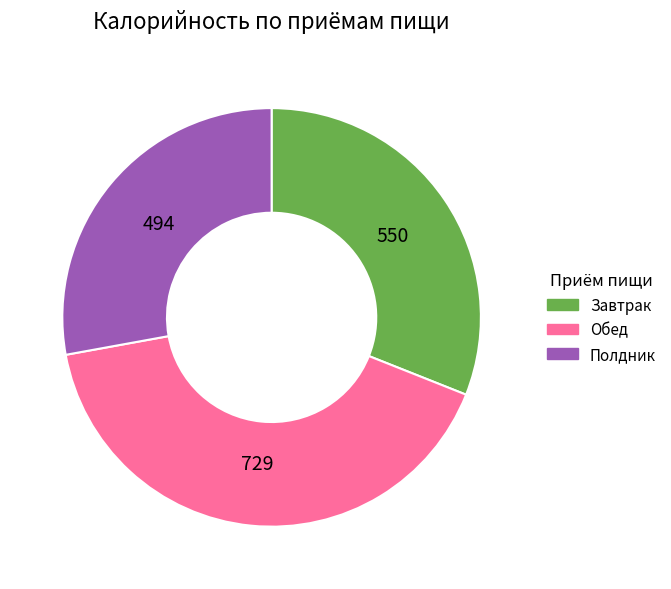

Does any single category account for the majority?

No